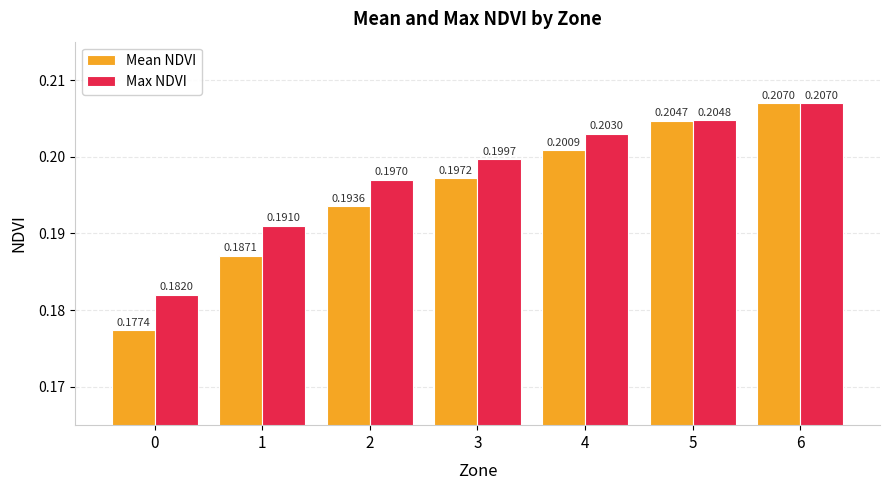

Rank the series at 2 from highest to lowest value.

Max NDVI, Mean NDVI